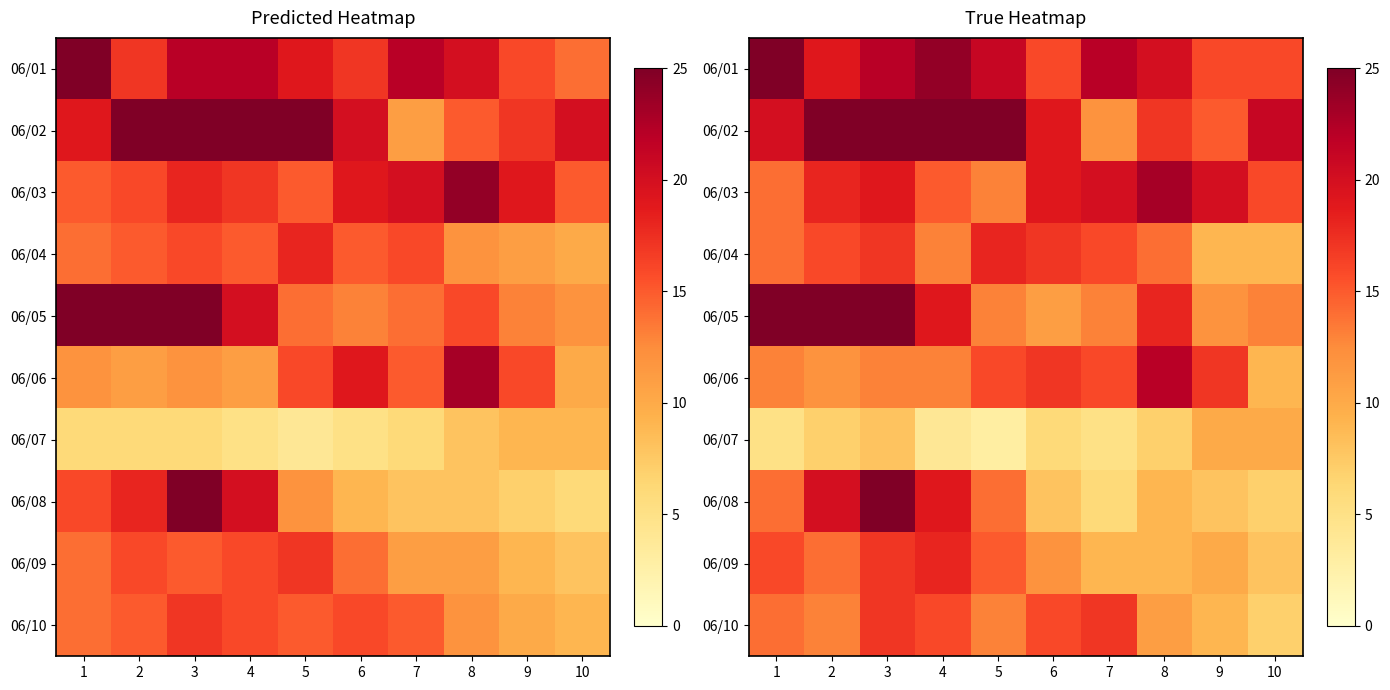

What is the approximate value of 06/07 at 6?

6